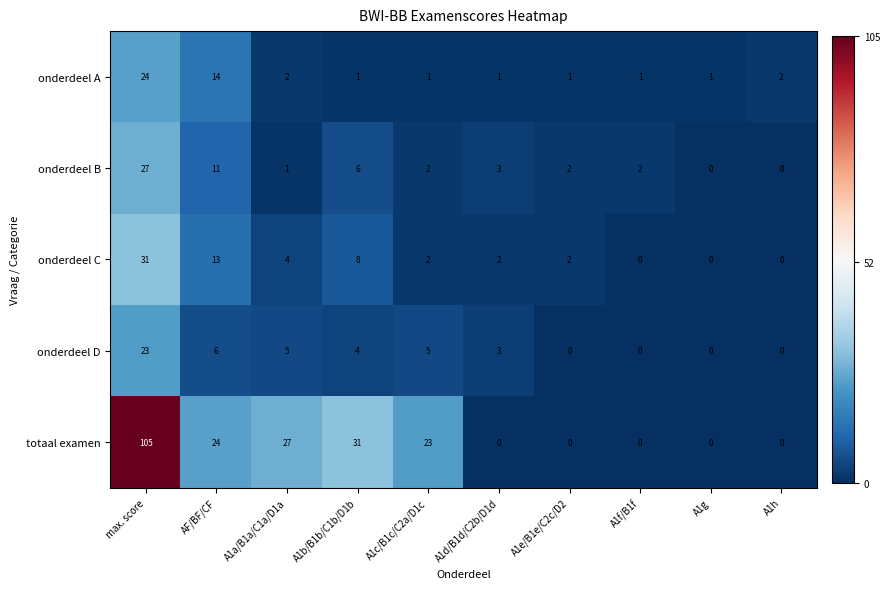

Count the number of categories in the chart.

10